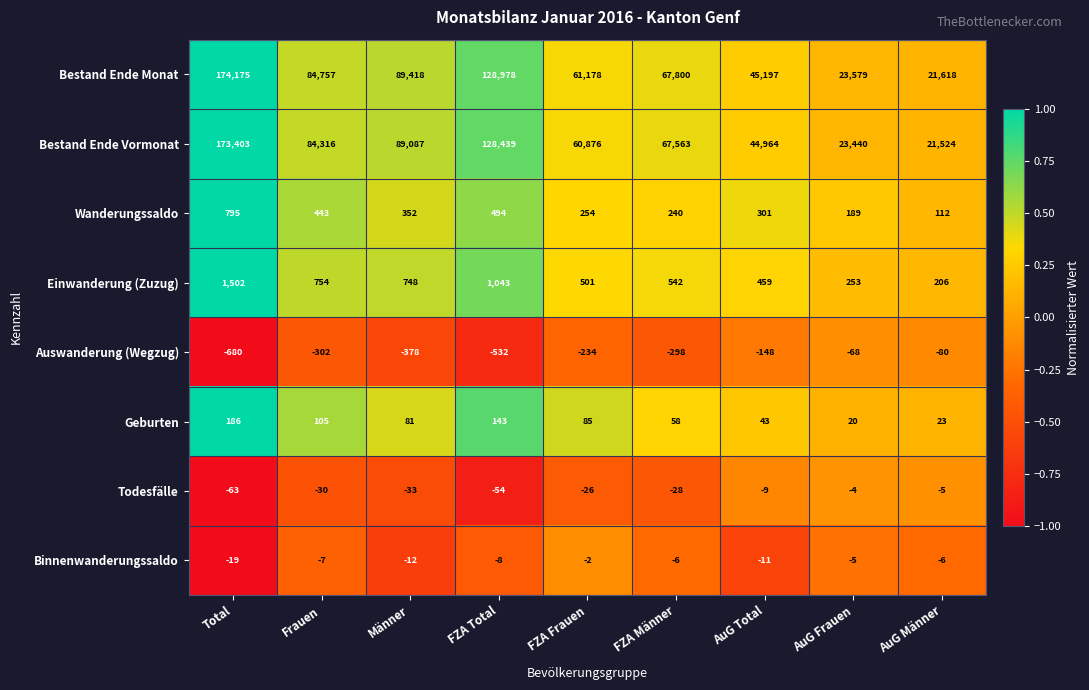

What is the difference between the maximum and minimum values in the Bestand Ende Vormonat series?

151879